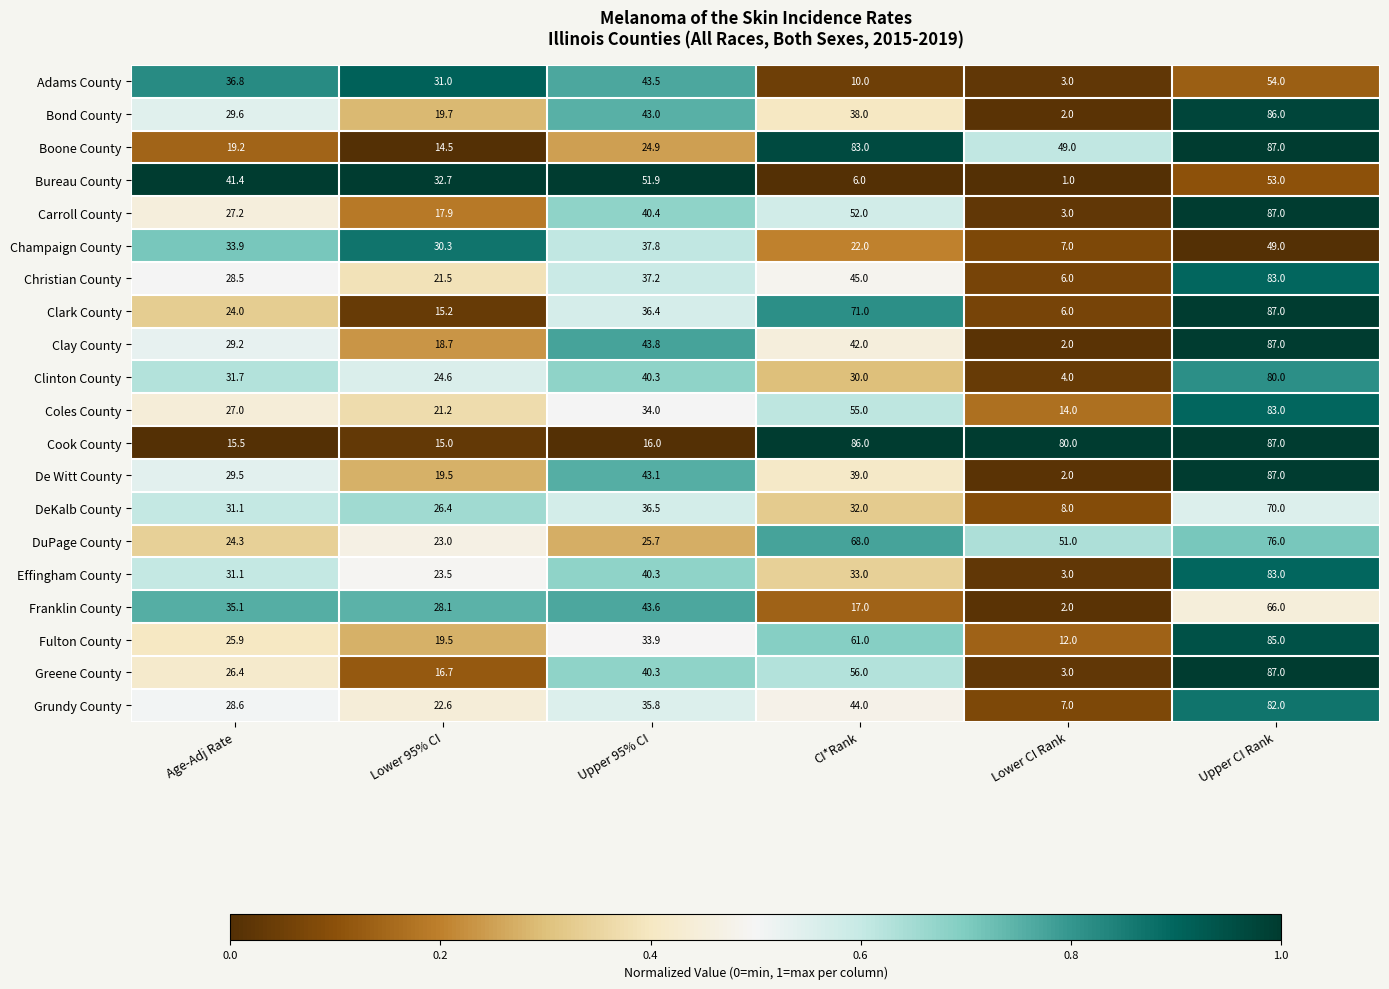

What value does the Bond County series have at Lower 95% CI?

19.7